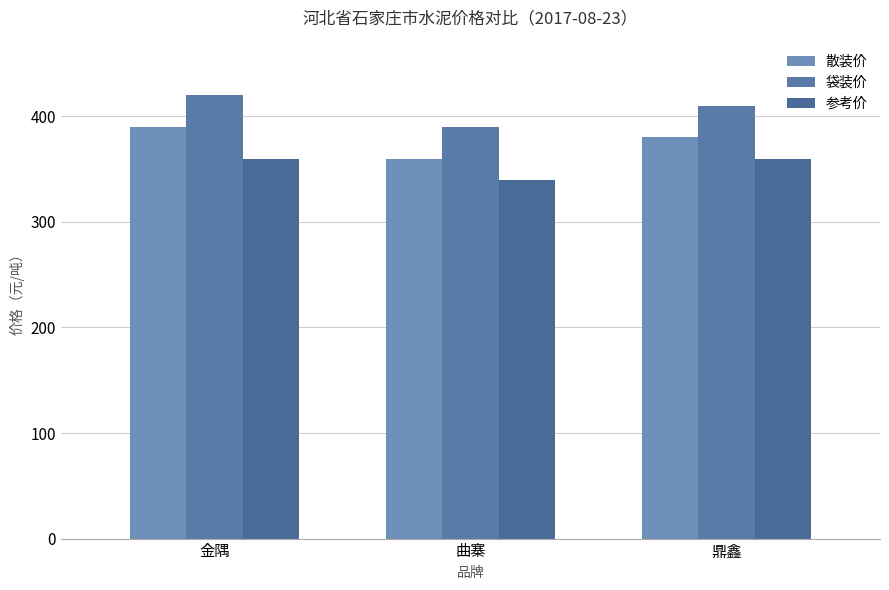

Which series has the largest total across all categories?

袋装价